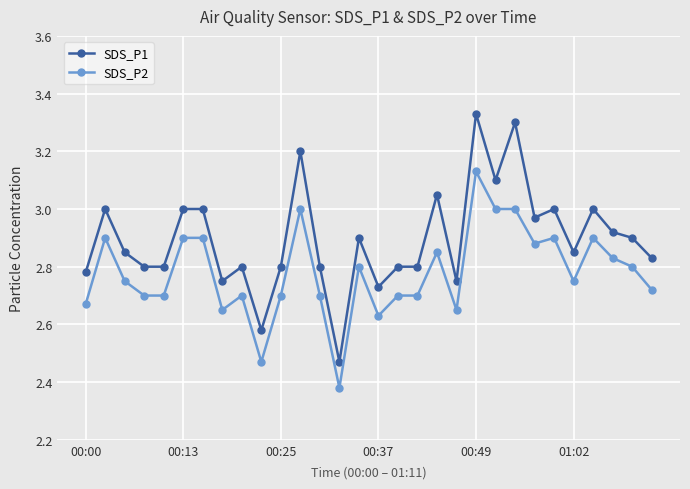

True or false: SDS_P2 and SDS_P1 intersect in this chart.

False